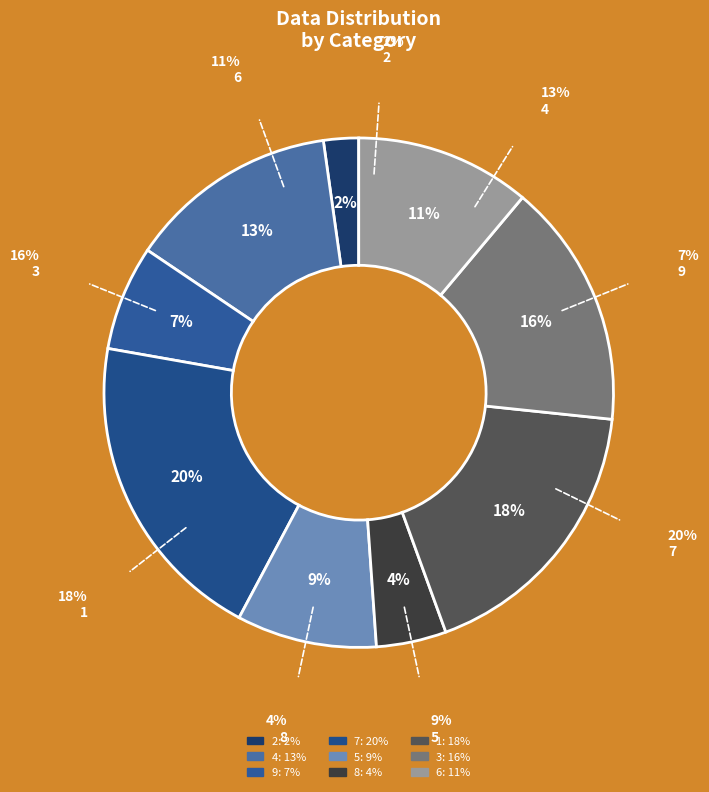

To the nearest percent, what is the combined percentage of 2 and 6?

13%